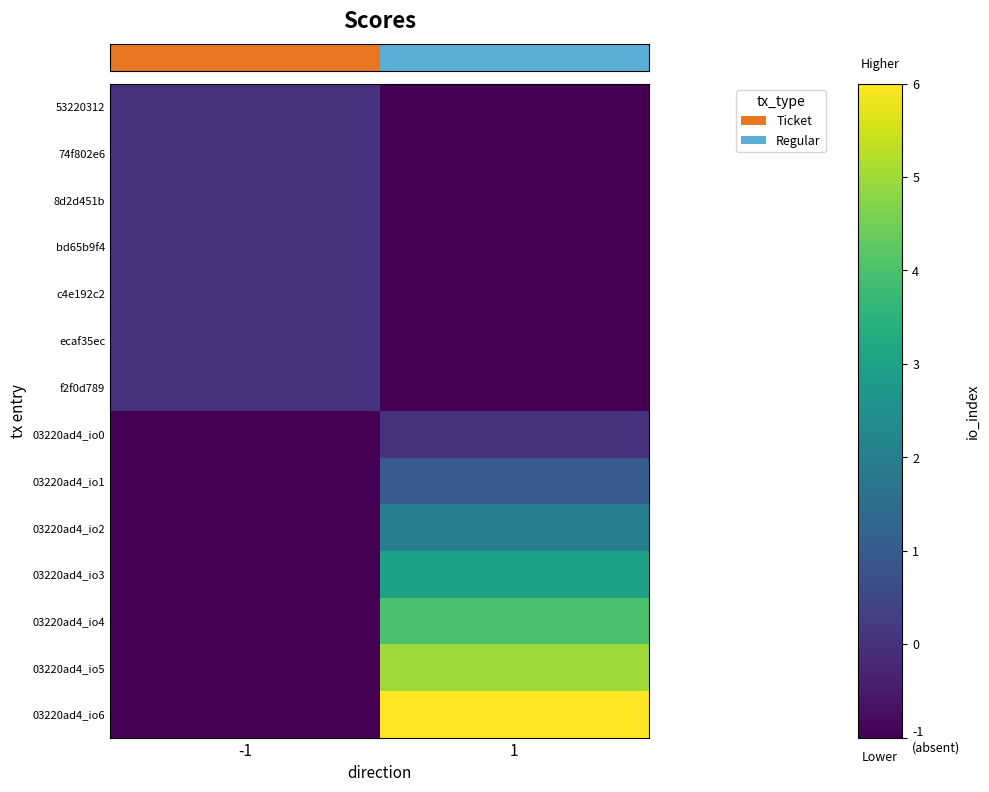

At how many categories does at least one series exceed 0?

1